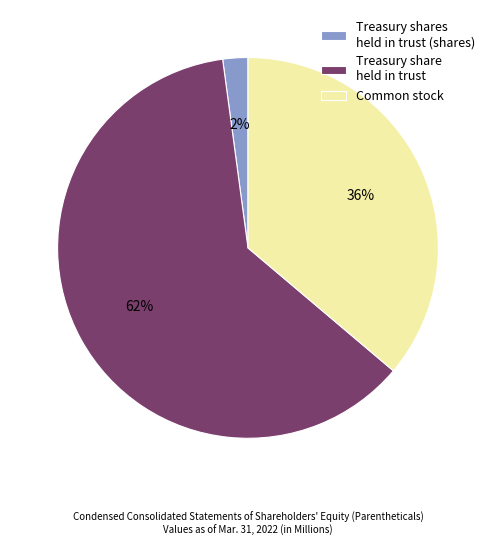

How many segments does this pie chart have?

3